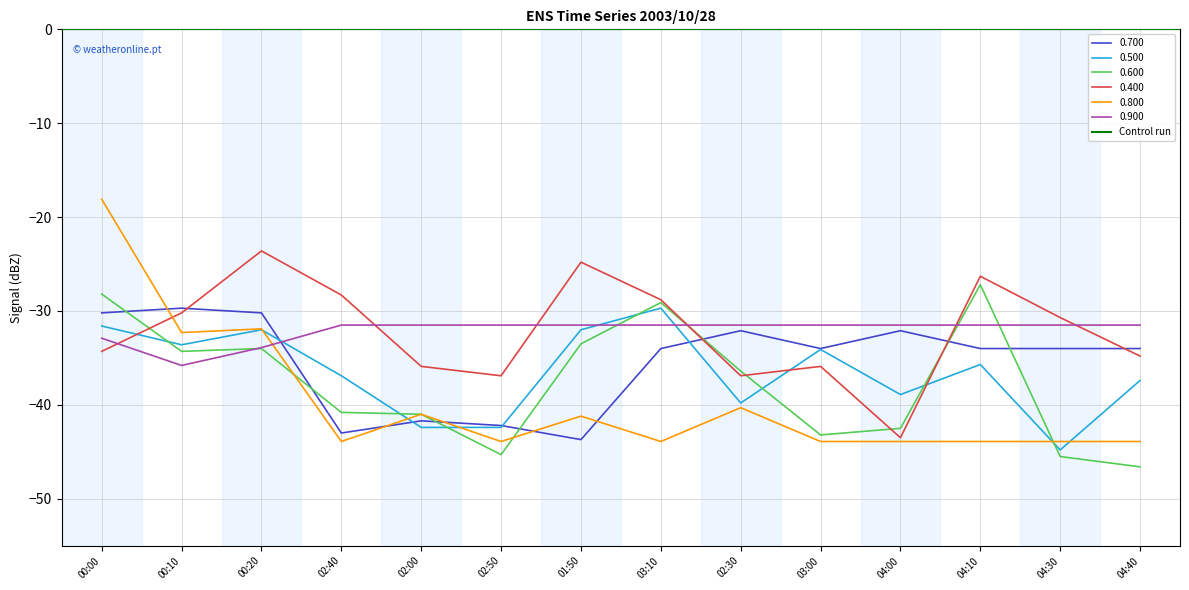

How many lines are shown in the chart?

6